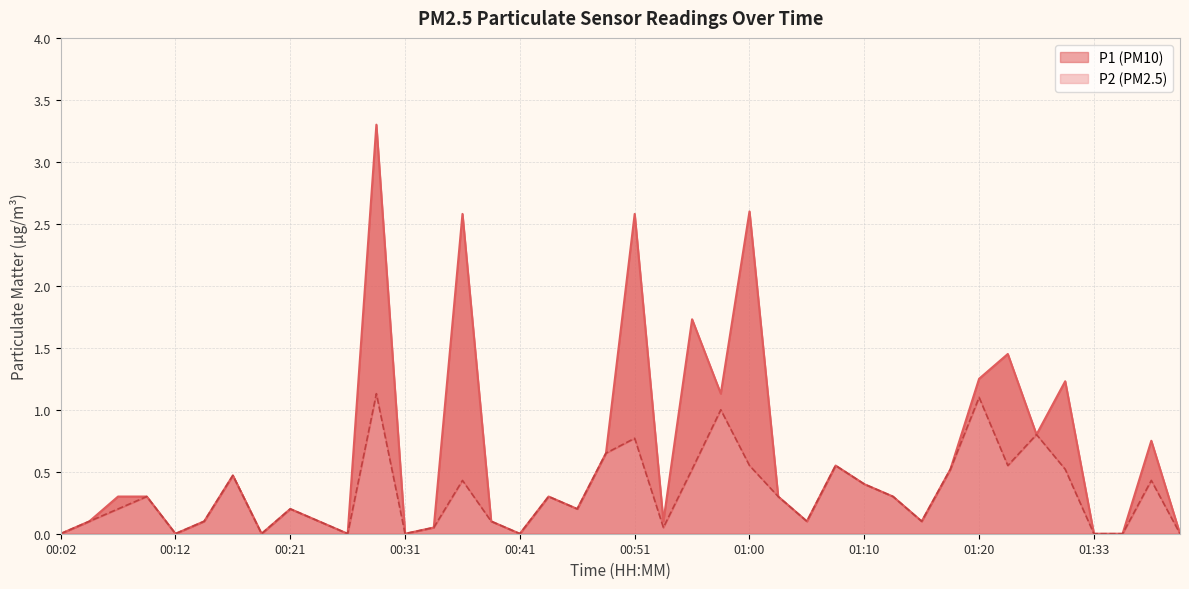

The P2 series shows 0.6 at 01:38. True or false?

False